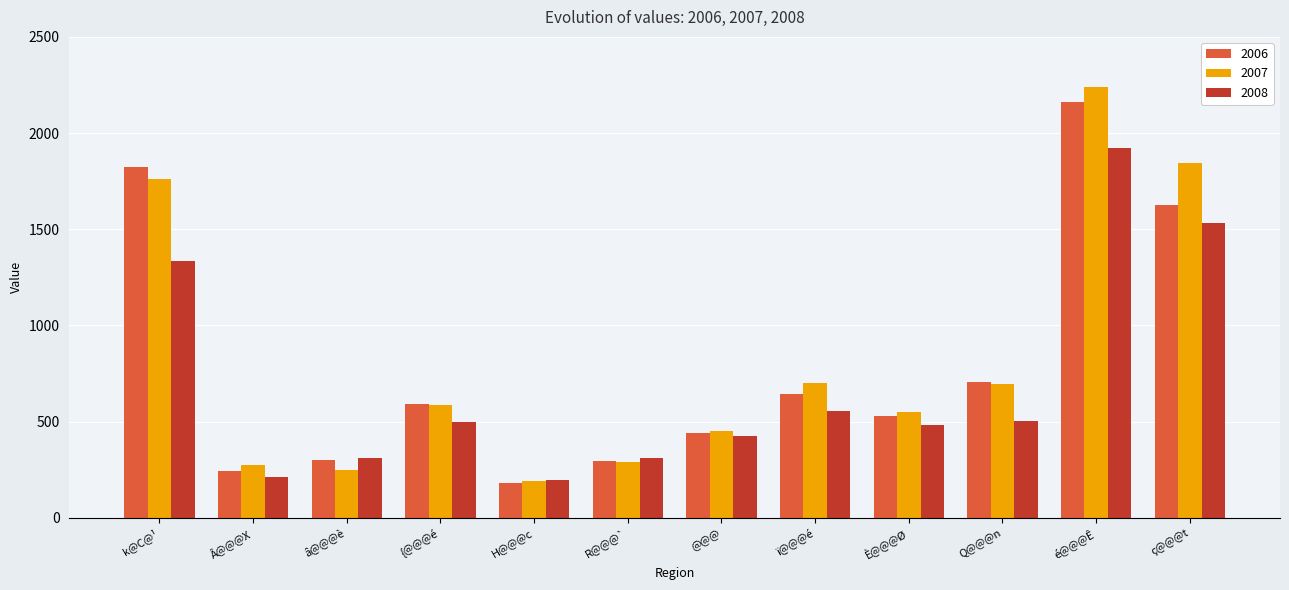

Which series has the largest total across all categories?

2007